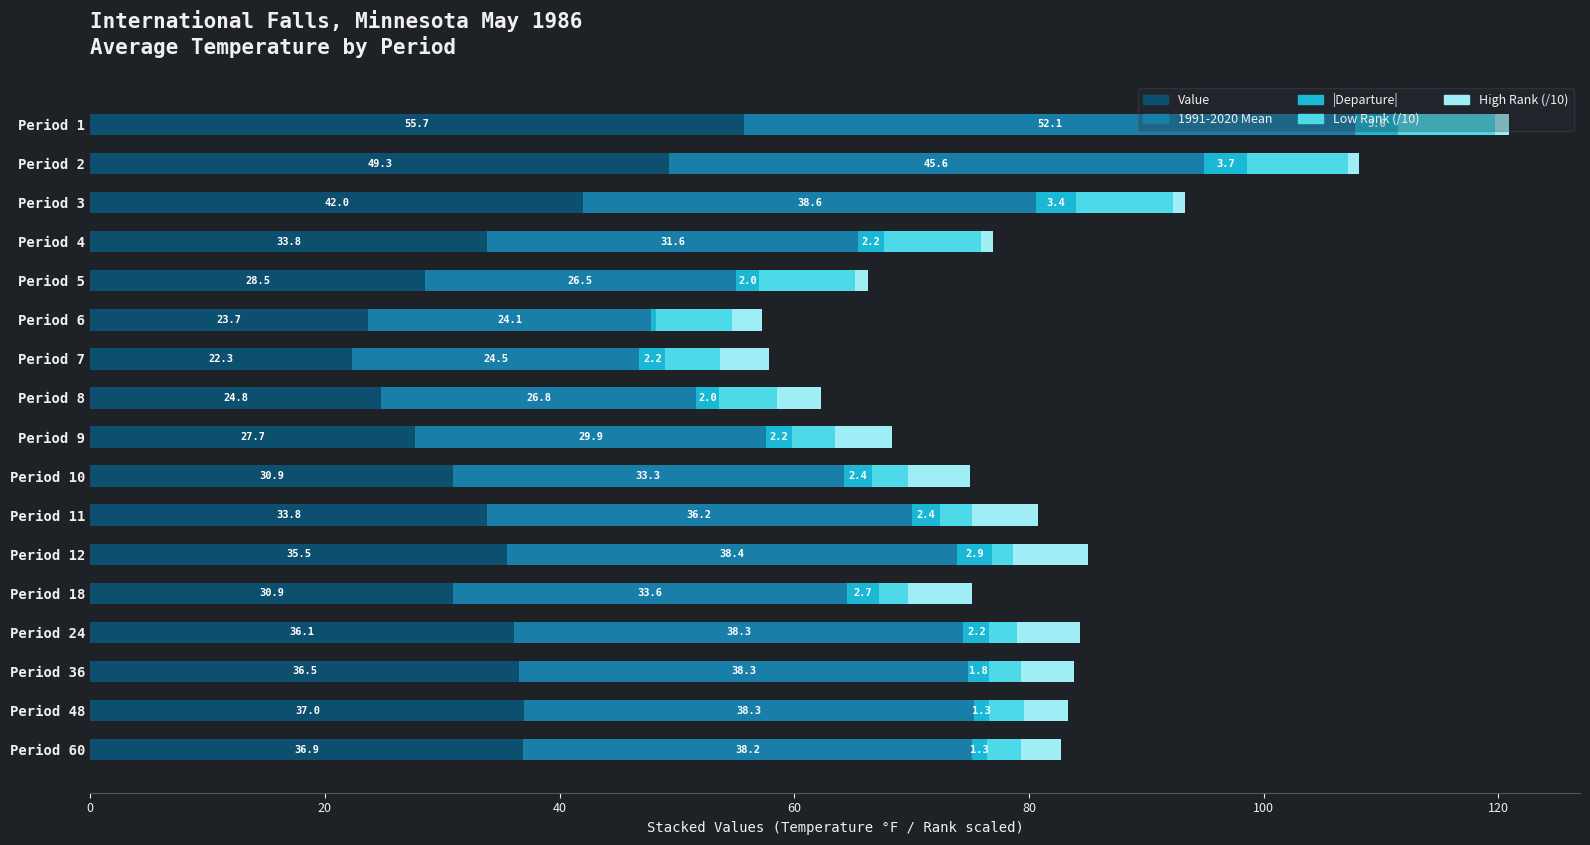

At which label is Value closest to 39?

Period 48